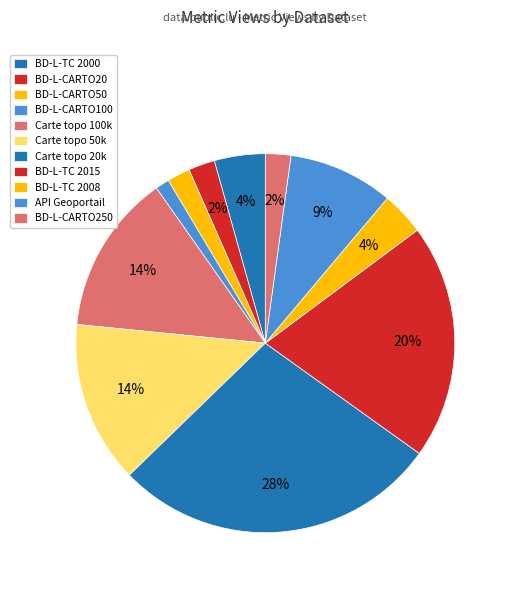

To the nearest percent, what is the difference between the BD-L-TC 2015 and BD-L-CARTO50 slice percentages?

18%